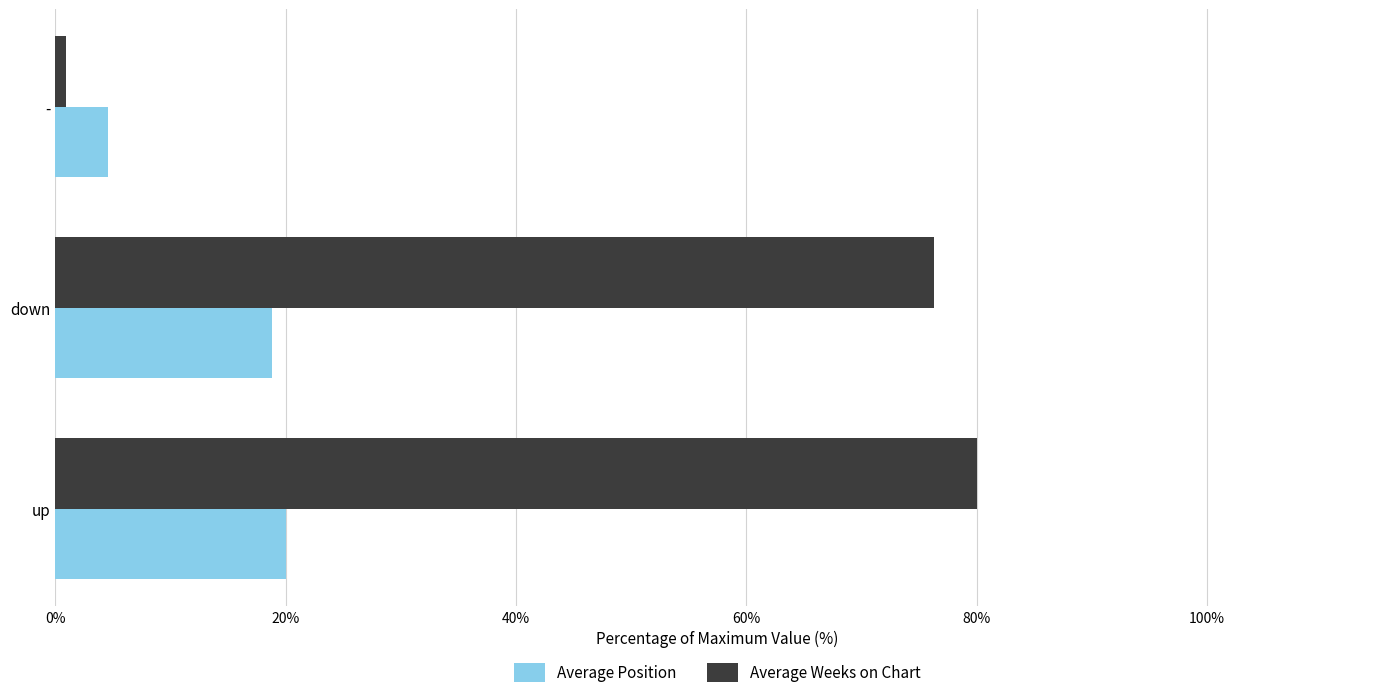

What is the average value of the Average Weeks on Chart series?

52.4